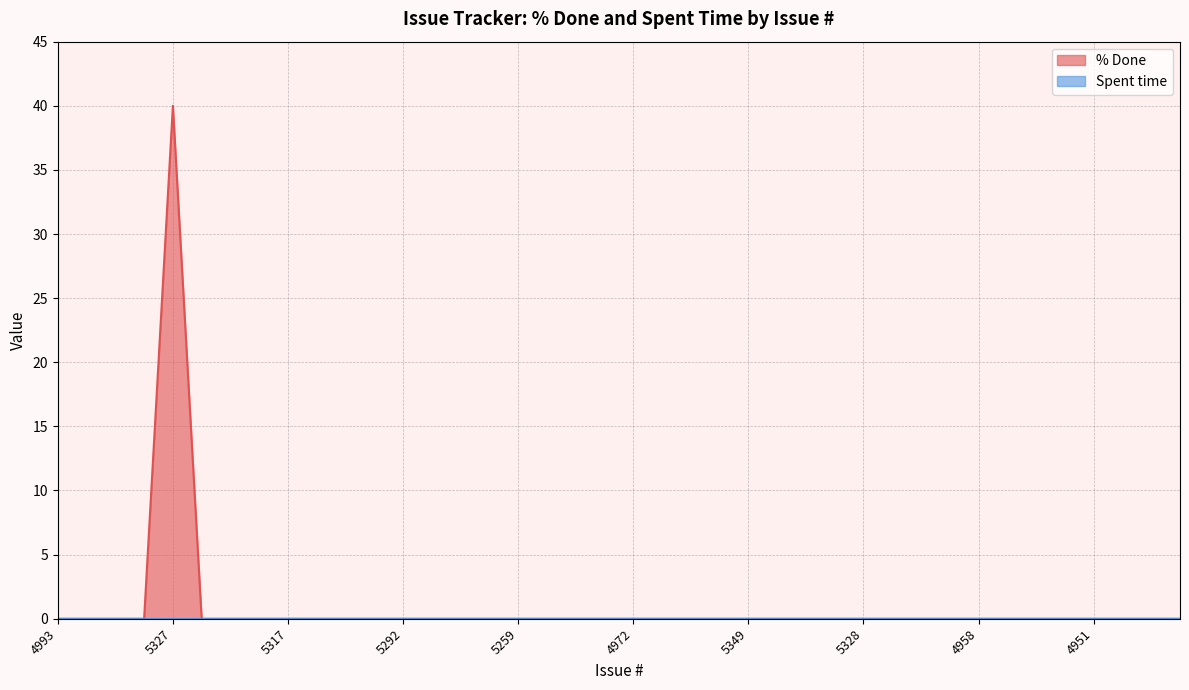

True or false: there are more than 2 points higher than both neighbors.

False